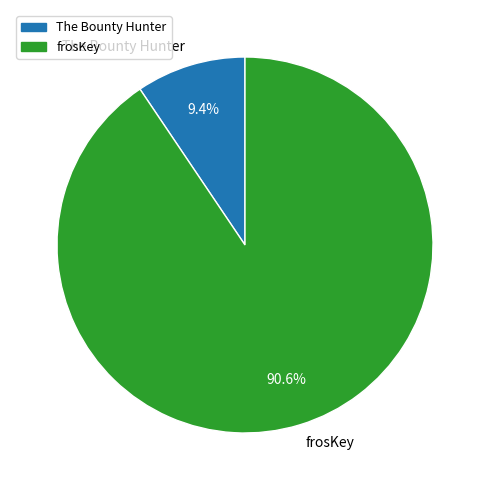

How many segments does this pie chart have?

2